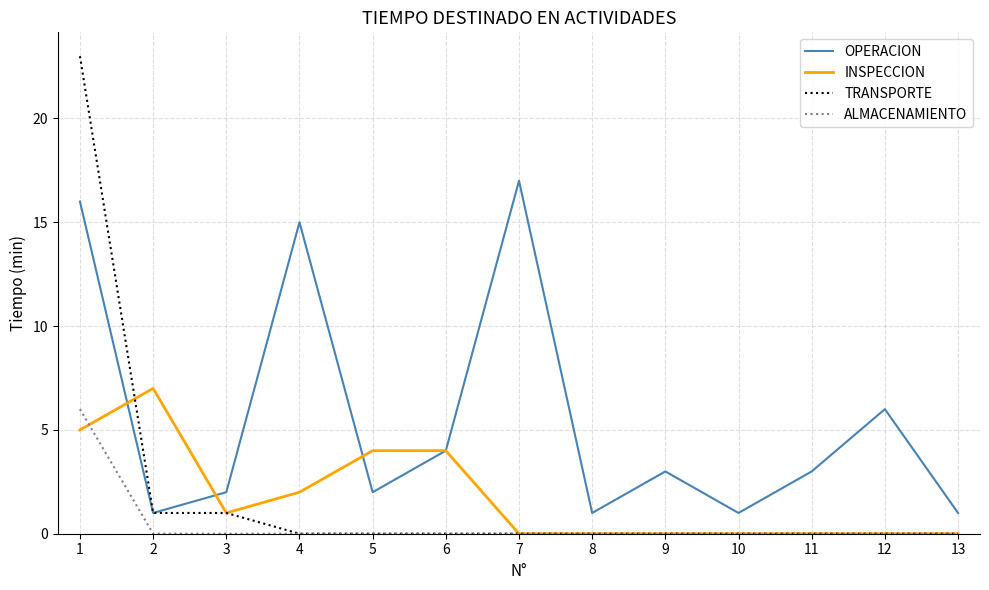

True or false: INSPECCION and OPERACION intersect in this chart.

True